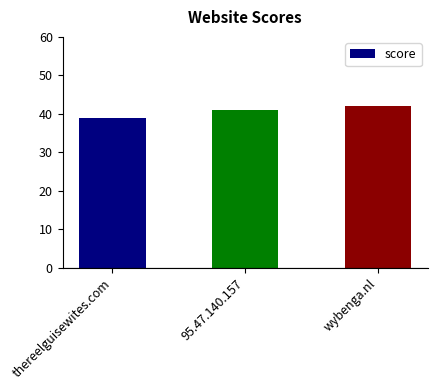

List the labels in order of value, largest first.

wybenga.nl, 95.47.140.157, thereelguisewites.com